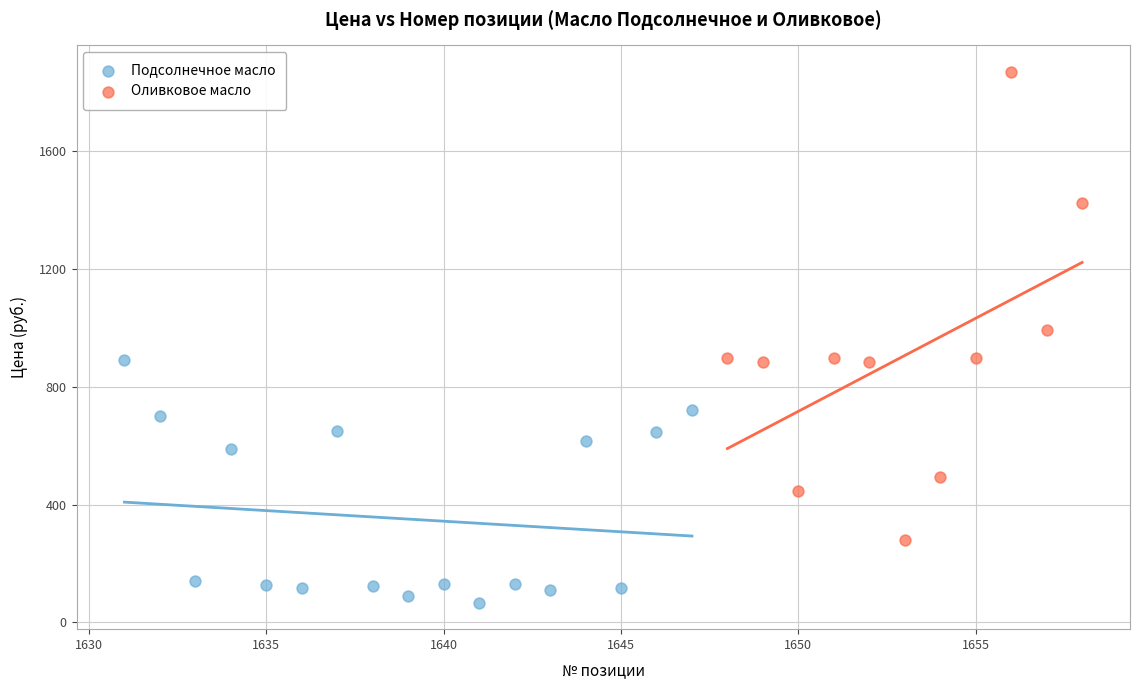

Which series reaches the minimum Y coordinate?

Подсолнечное масло